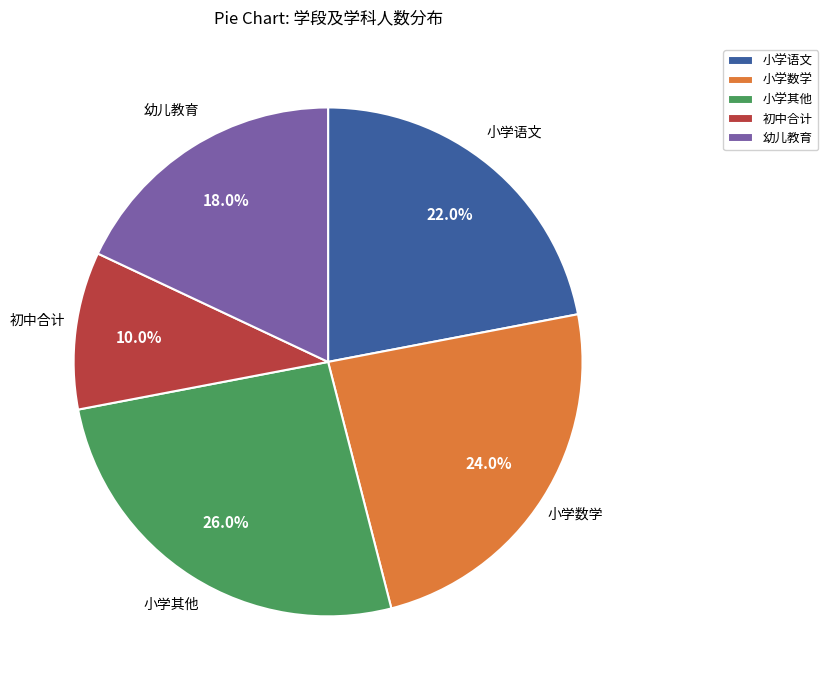

Approximately how many times larger is the value at 小学其他 compared to 初中合计?

2.6